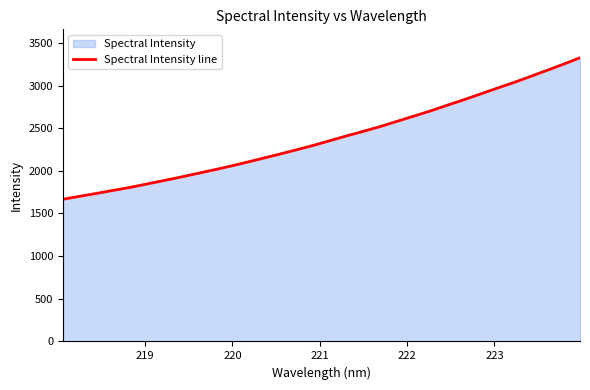

What is the average value?

2386.7